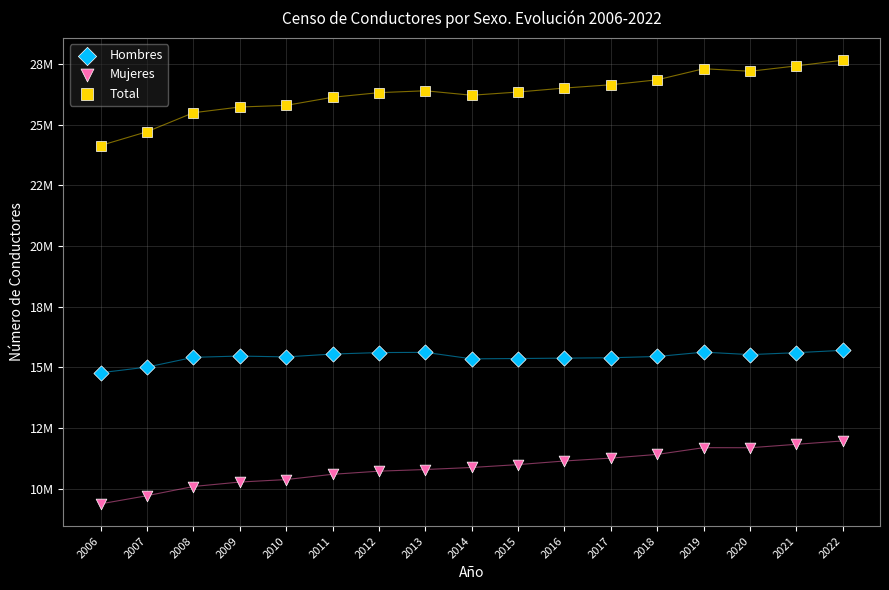

What are all the series names shown in the legend?

Hombres, Mujeres, Total